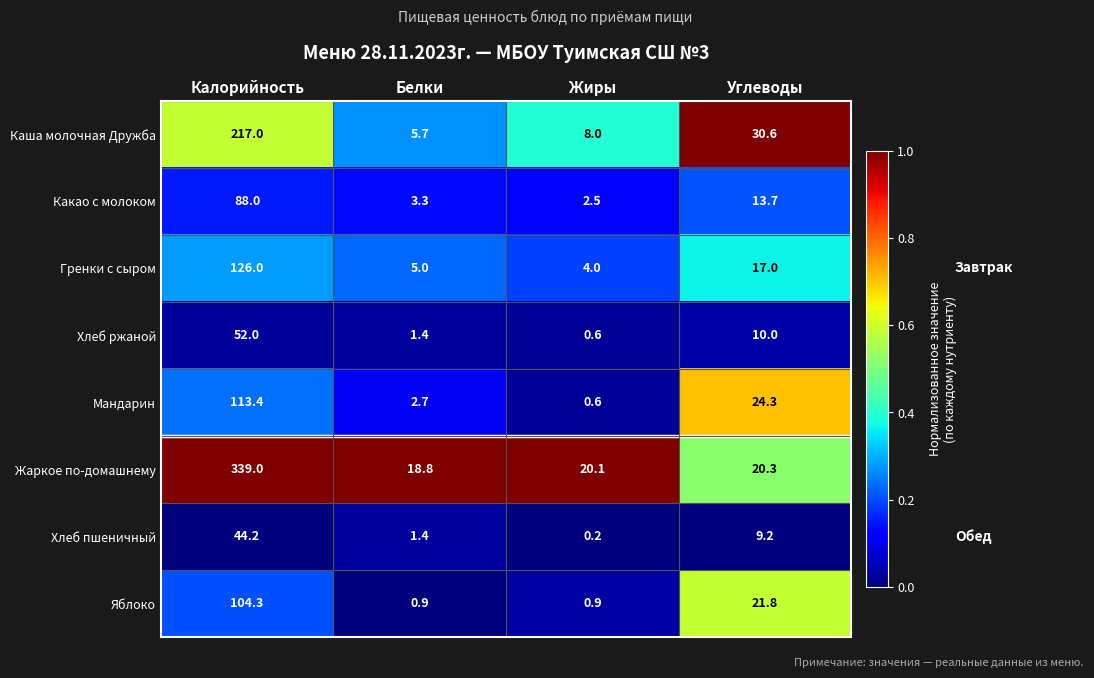

Between Белки and Жиры, which series saw the biggest shift?

Каша молочная Дружба